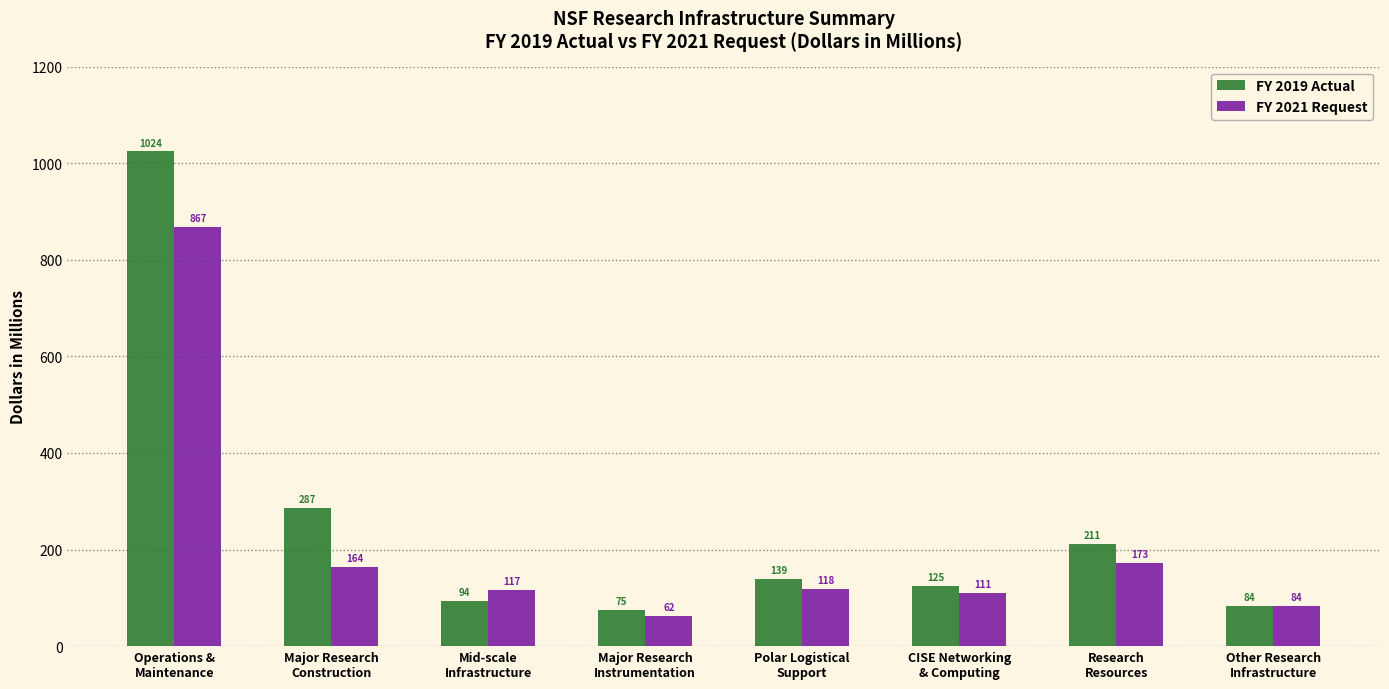

What is the total value across all series at Major Research
Instrumentation?

136.8